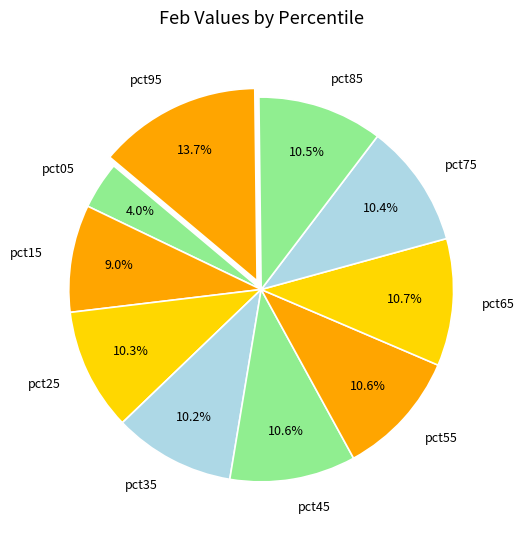

The pct35 slice represents 19% of the pie. True or false?

False